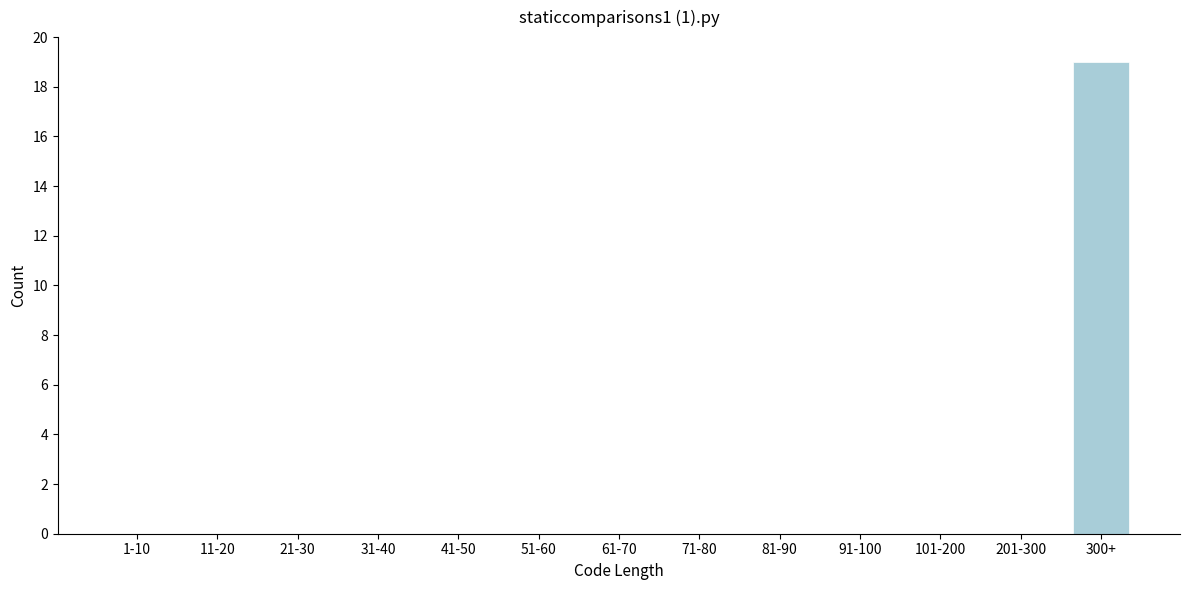

Reading left to right, transcribe all the data shown in this chart.

1-10=0	11-20=0	21-30=0	31-40=0	41-50=0	51-60=0	61-70=0	71-80=0	81-90=0	91-100=0	101-200=0	201-300=0	300+=19